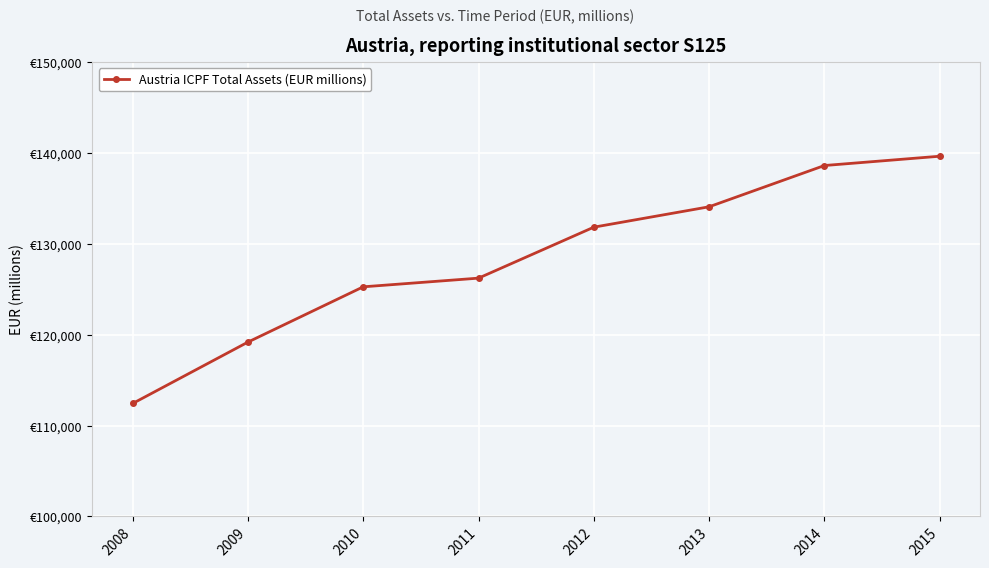

What is the difference between the maximum and second lowest values?

20452